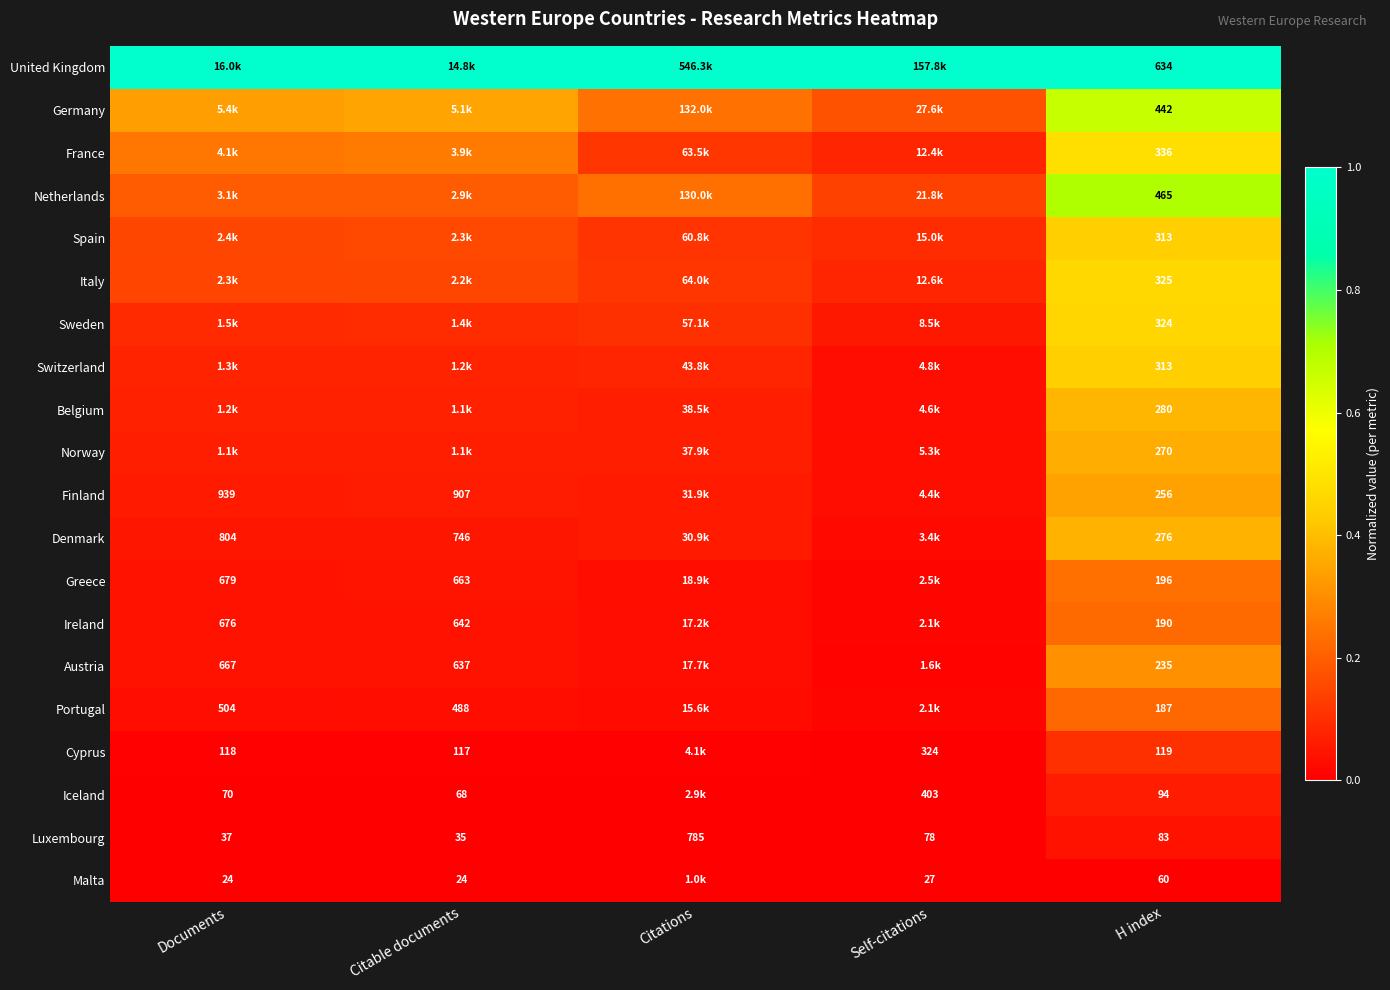

What is the average value of the Switzerland series?

0.1